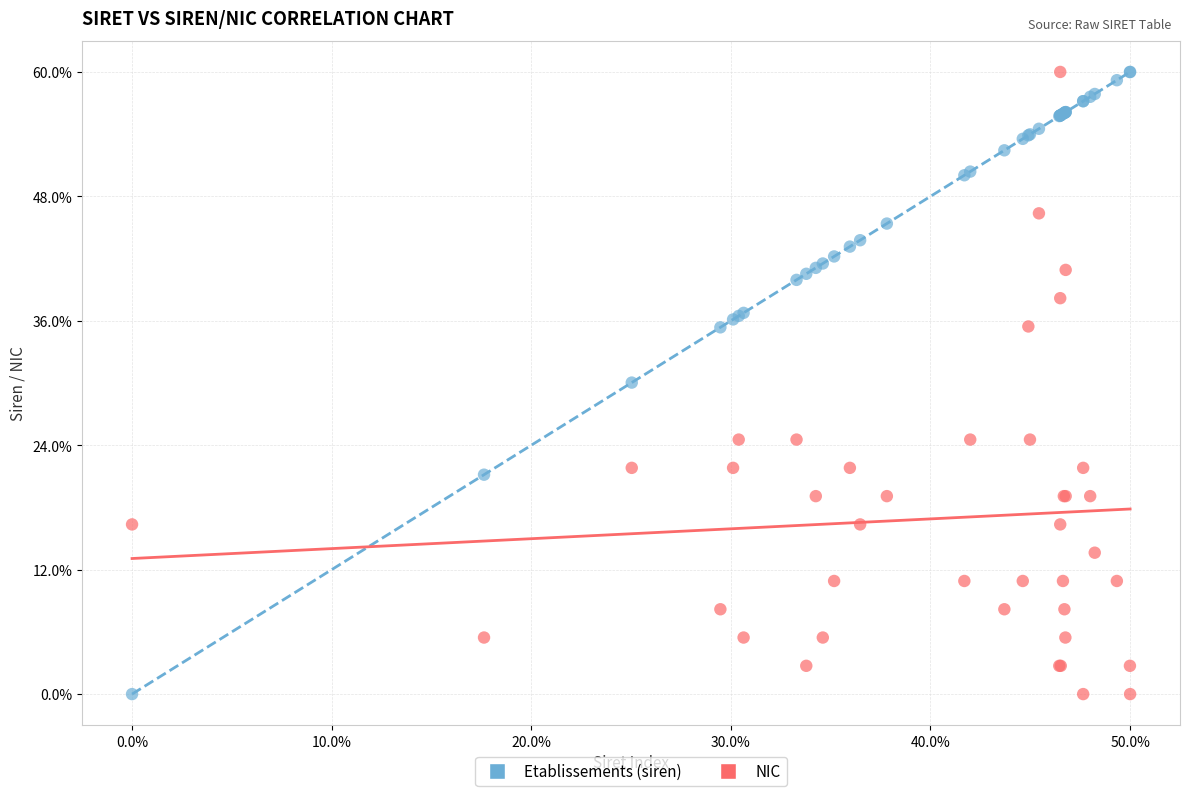

What are all the series names shown in the legend?

Etablissements (siren), NIC